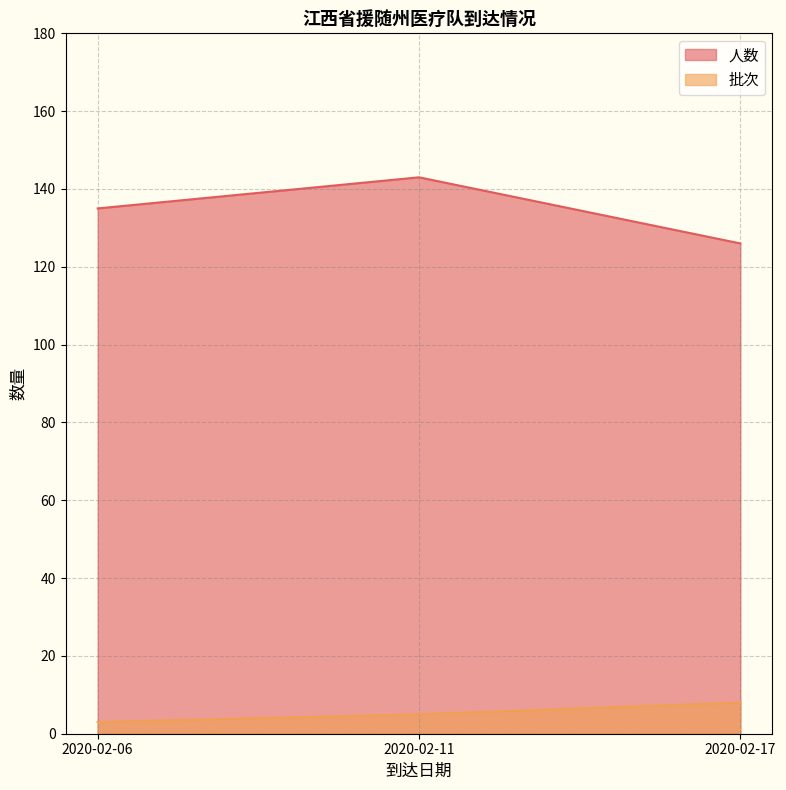

List the series in order of their peak value, lowest first.

批次, 人数